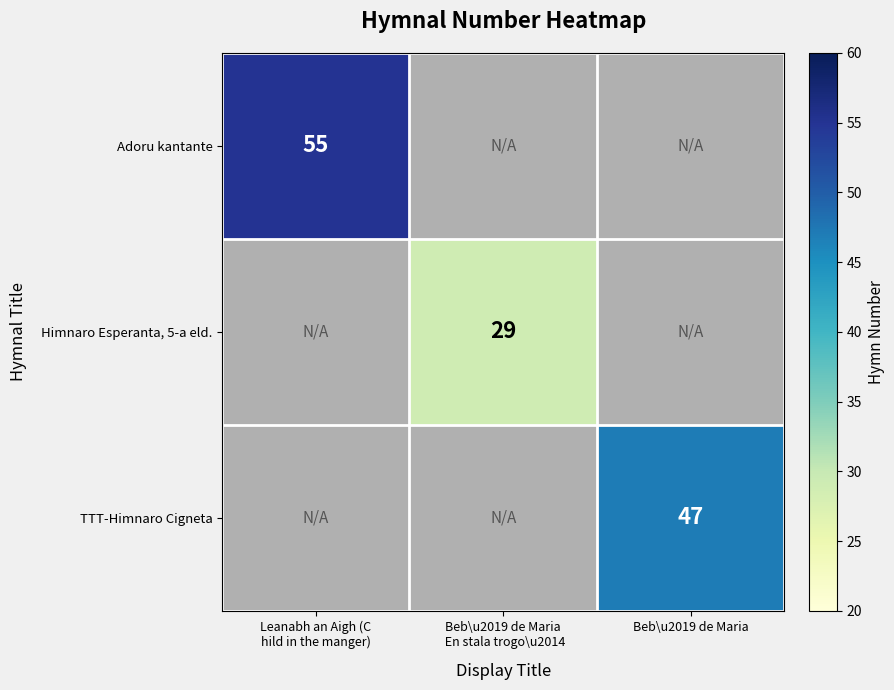

Count the number of categories in the chart.

3